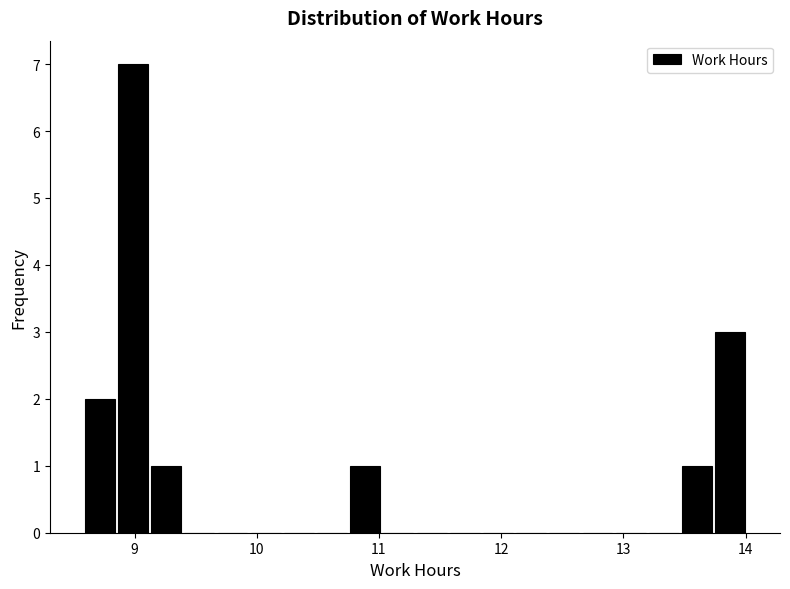

Read against the x-axis, roughly where is the centre of the tallest bar?

9.0